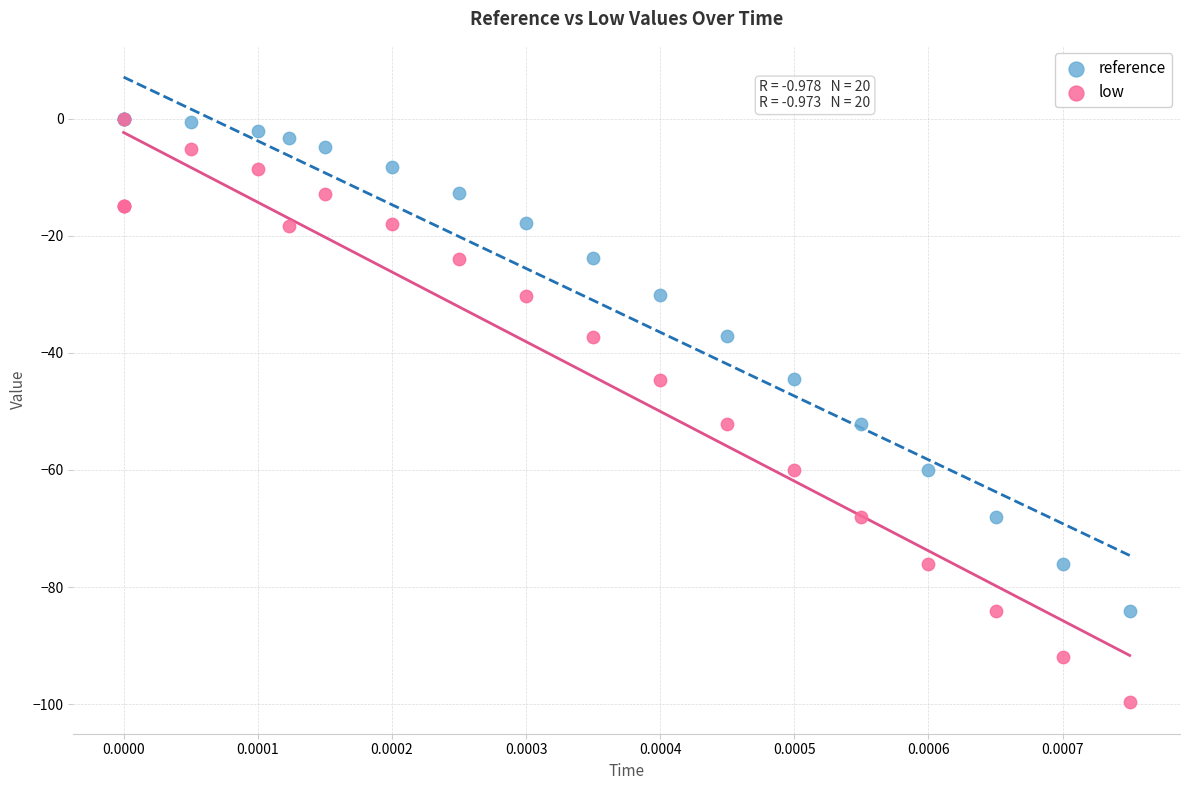

Which series contains the lowest Y value?

low